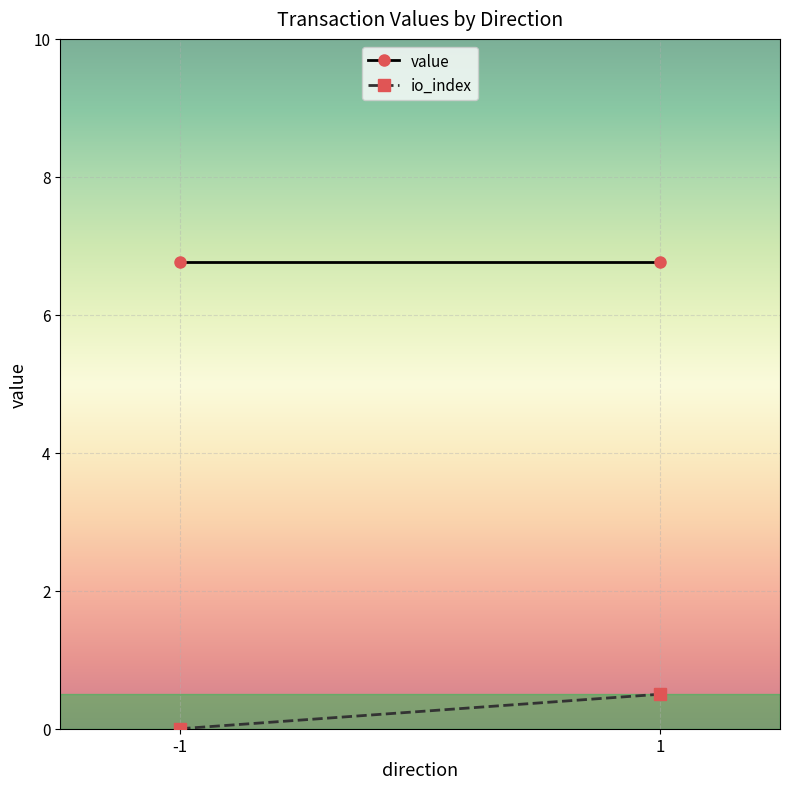

Which series has the largest range (max minus min)?

io_index